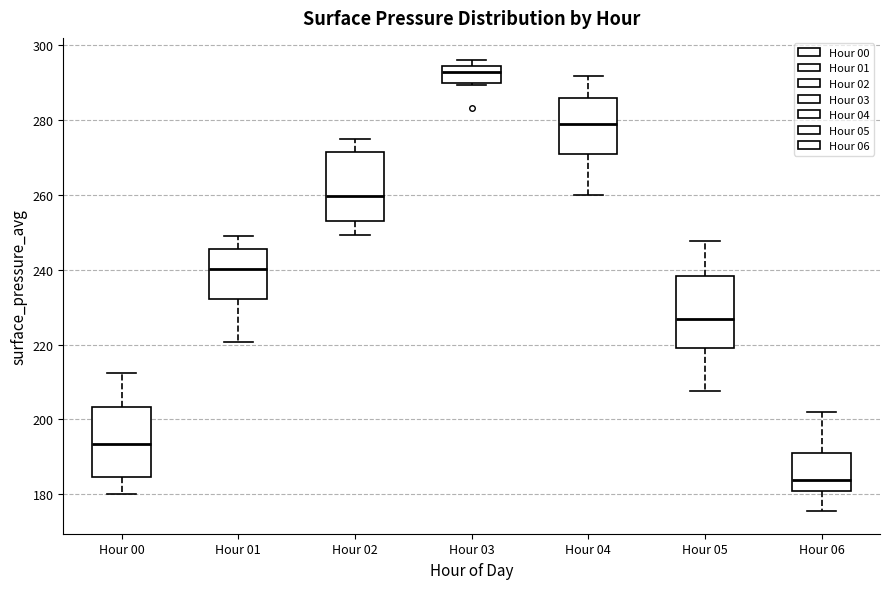

Which box's median line is the lowest?

Hour 06